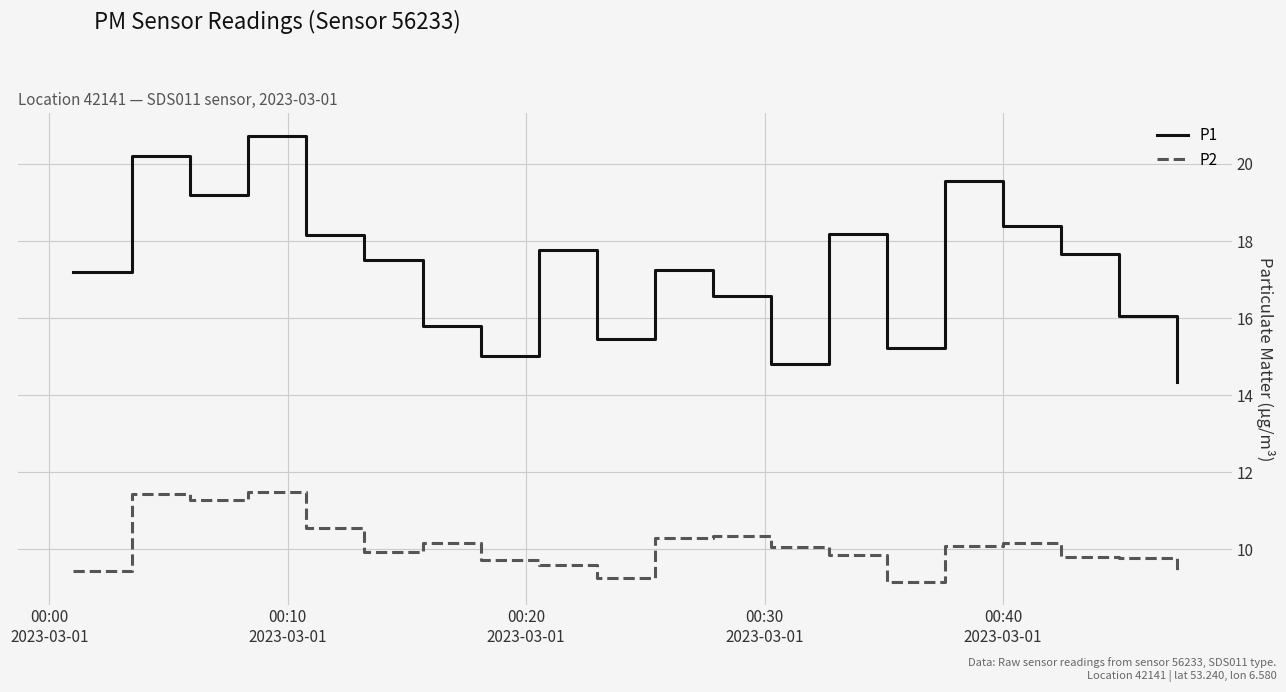

Which series has the largest range (max minus min)?

P1